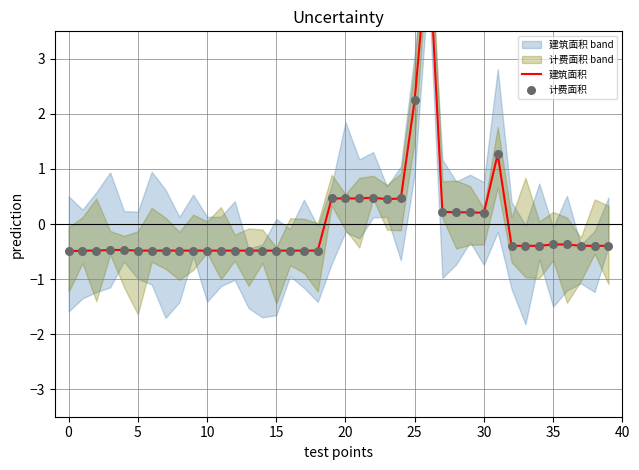

What is the total value across all series at 39?

-0.8